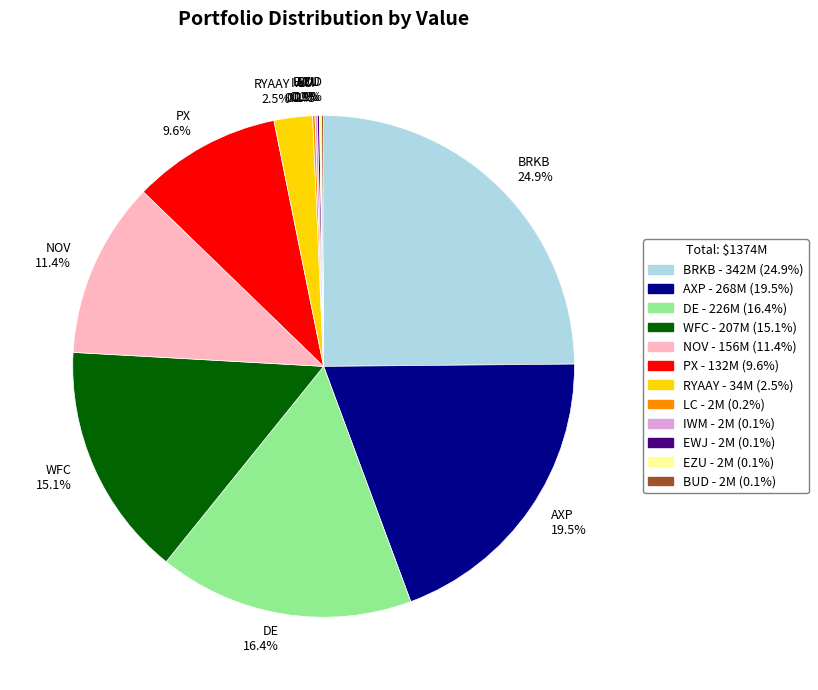

Does BRKB account for over 50% of the chart?

No